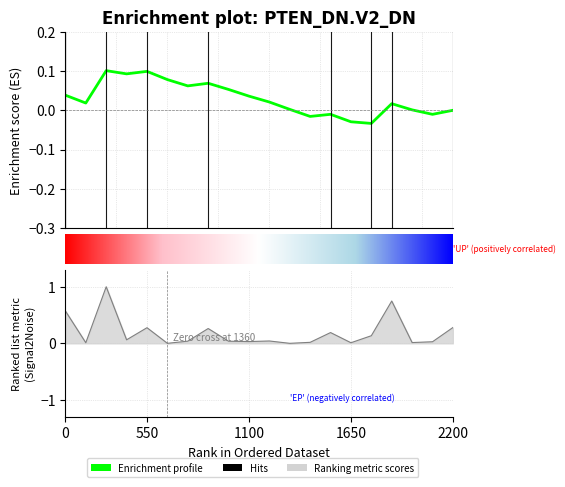

How many lines are shown in the chart?

1